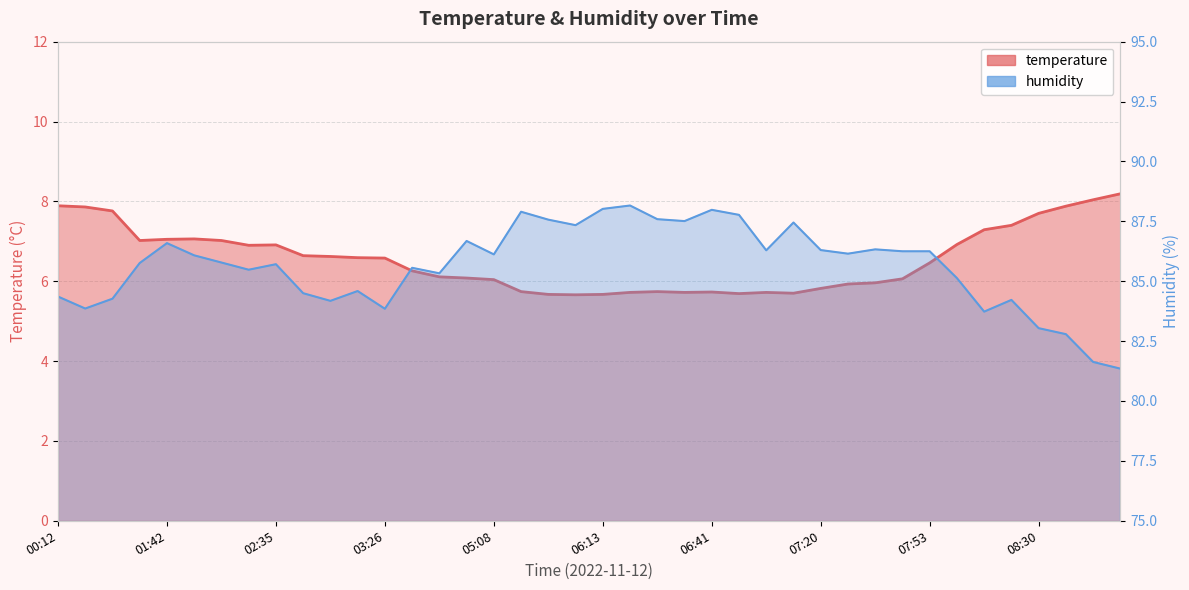

What is the sum of all humidity values?

3425.4